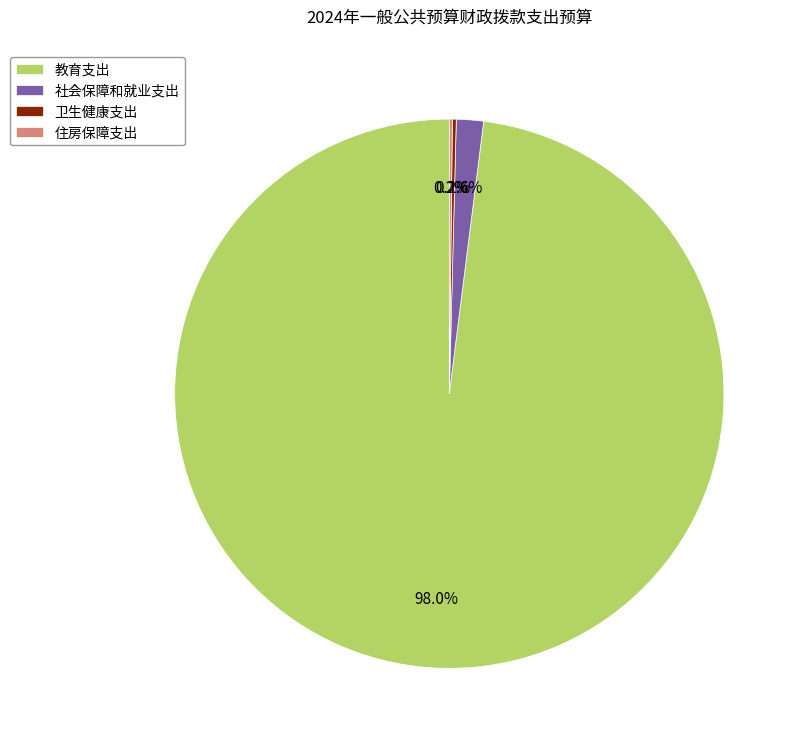

What portion of the pie excludes 教育支出?

2.0%